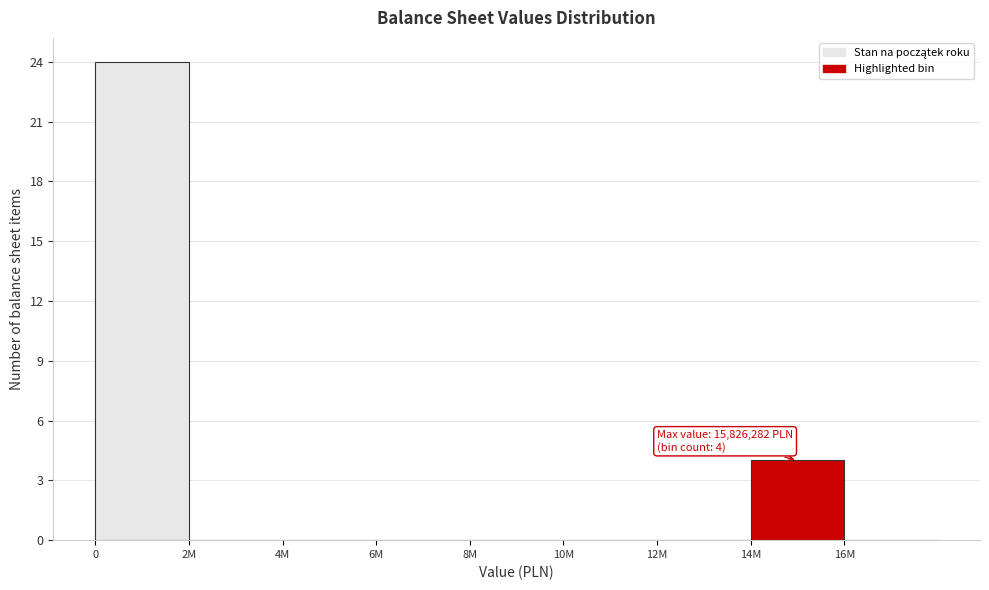

Reading left to right, what are all the values shown in this chart?

0=24	2M=0	4M=0	6M=0	8M=0	10M=0	12M=0	14M=4	16M=0